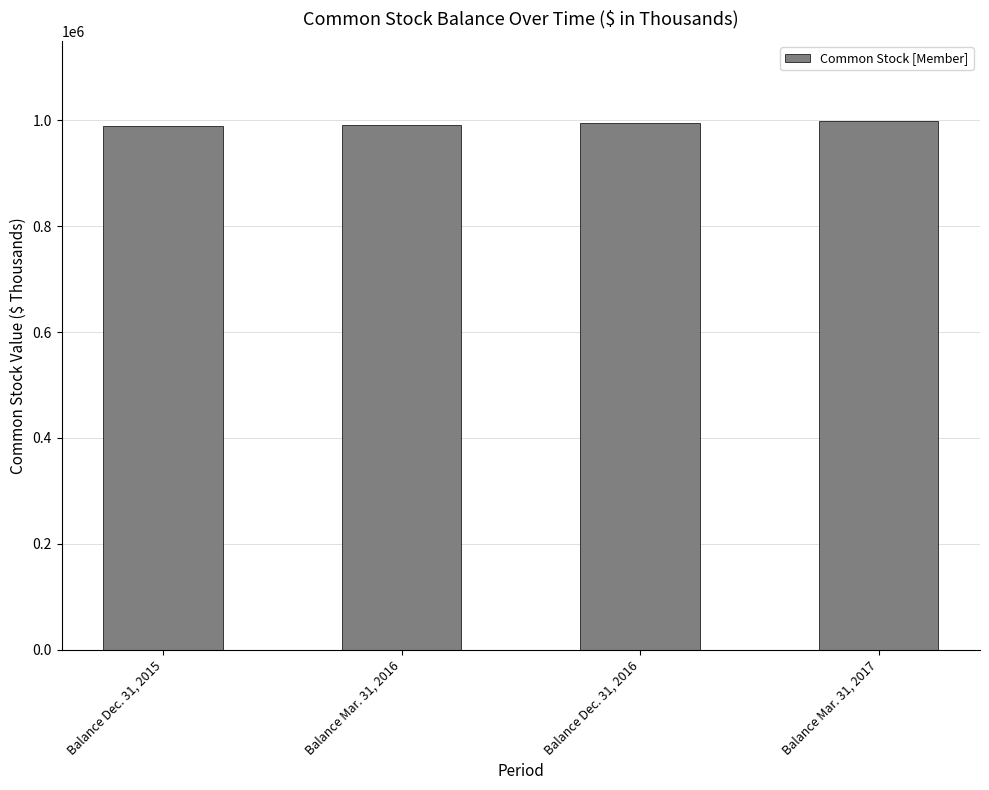

What is the label of the 4th bar from the right?

Balance Dec. 31, 2015